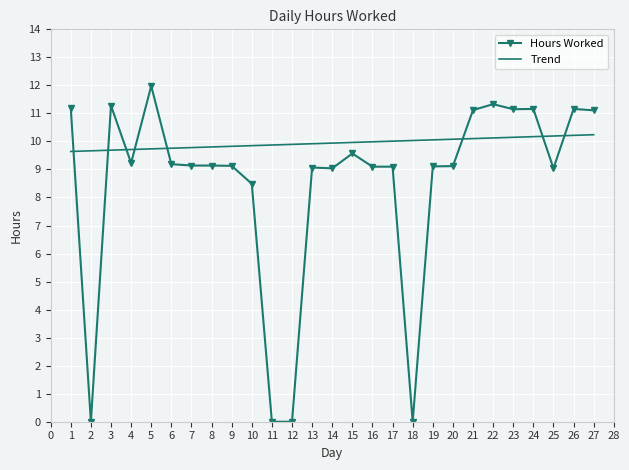

The chart shows a value of 9.2 at 6. True or false?

True